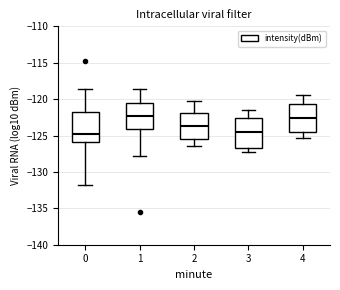

Where does the lower whisker of the box at x = 3 end on the y-axis? The values are not printed on the chart, so give them approximately, as read against the axis.

-127.5